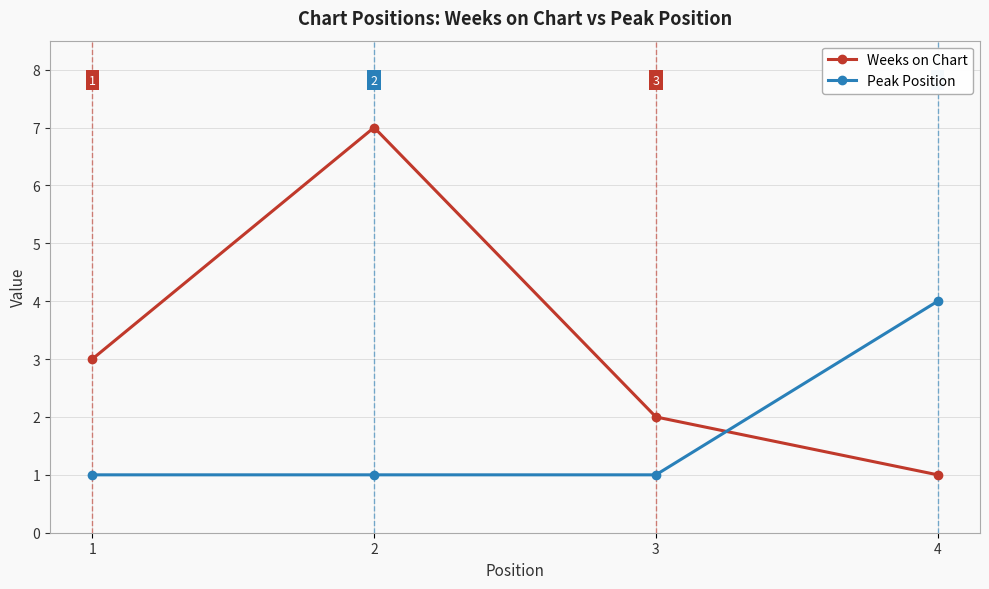

Between 1 and 2, which series saw the biggest shift?

Weeks on Chart